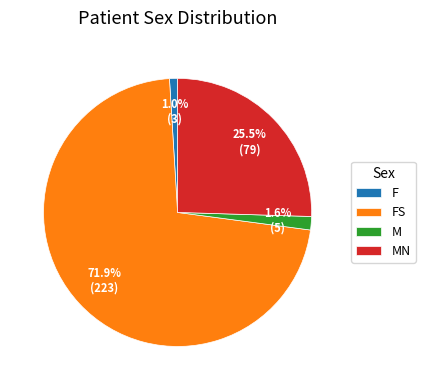

What percentage do MN and F together represent?

26.5%